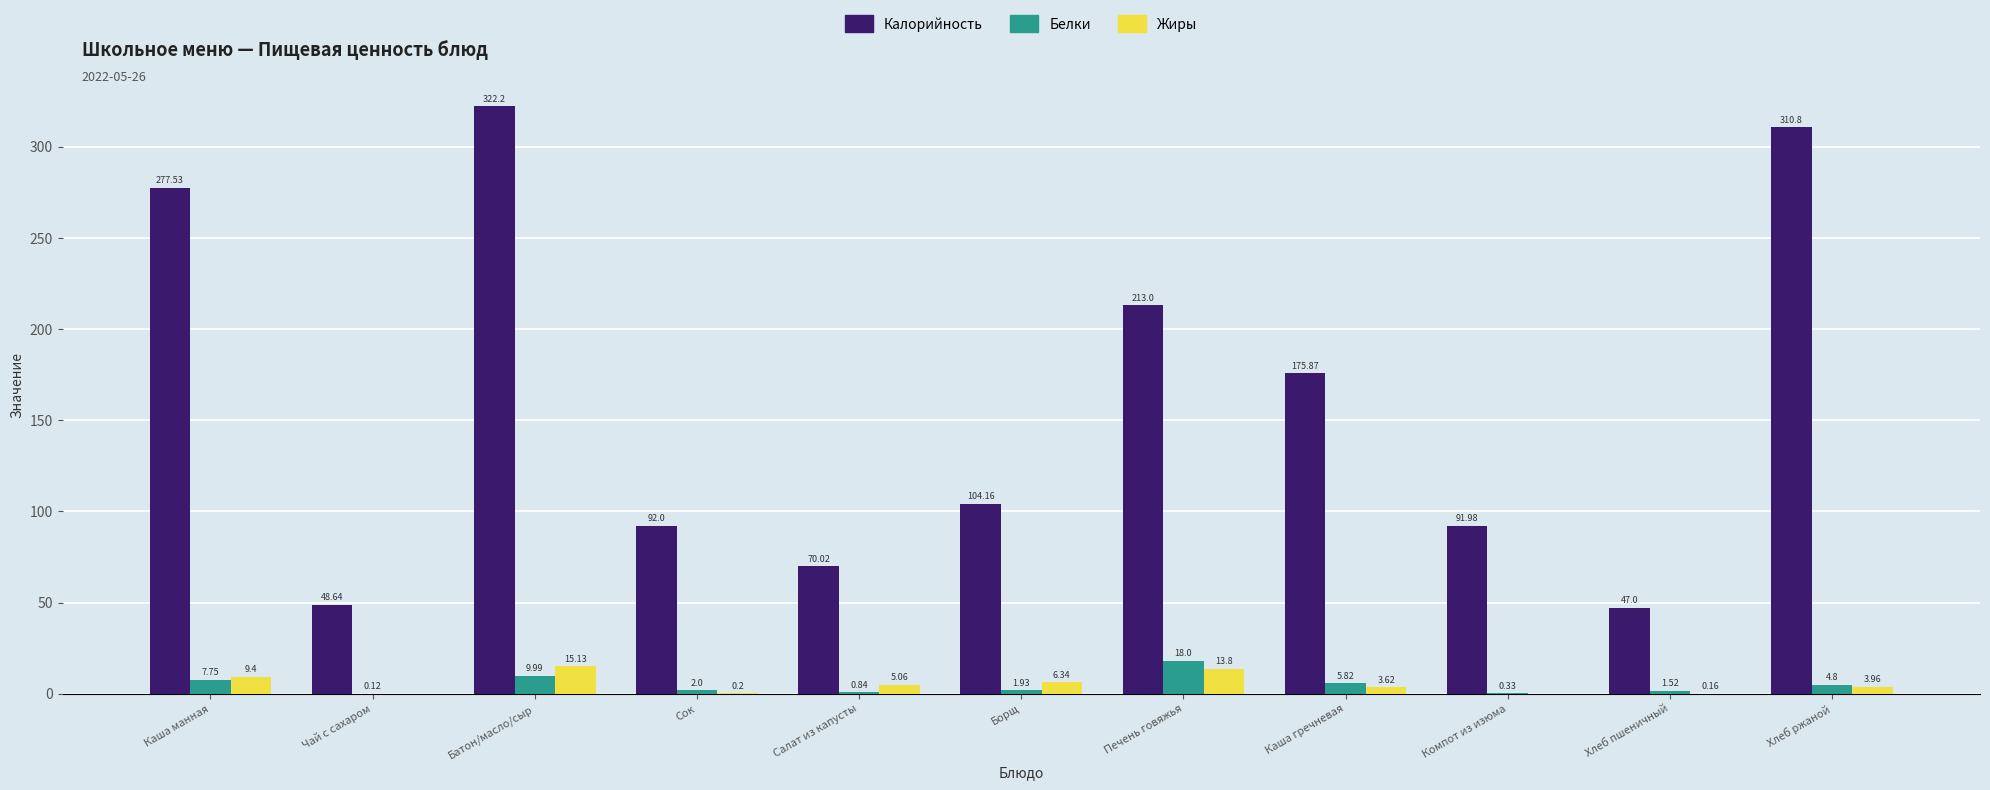

Which category has the highest value in the Калорийность series?

Батон/масло/сыр